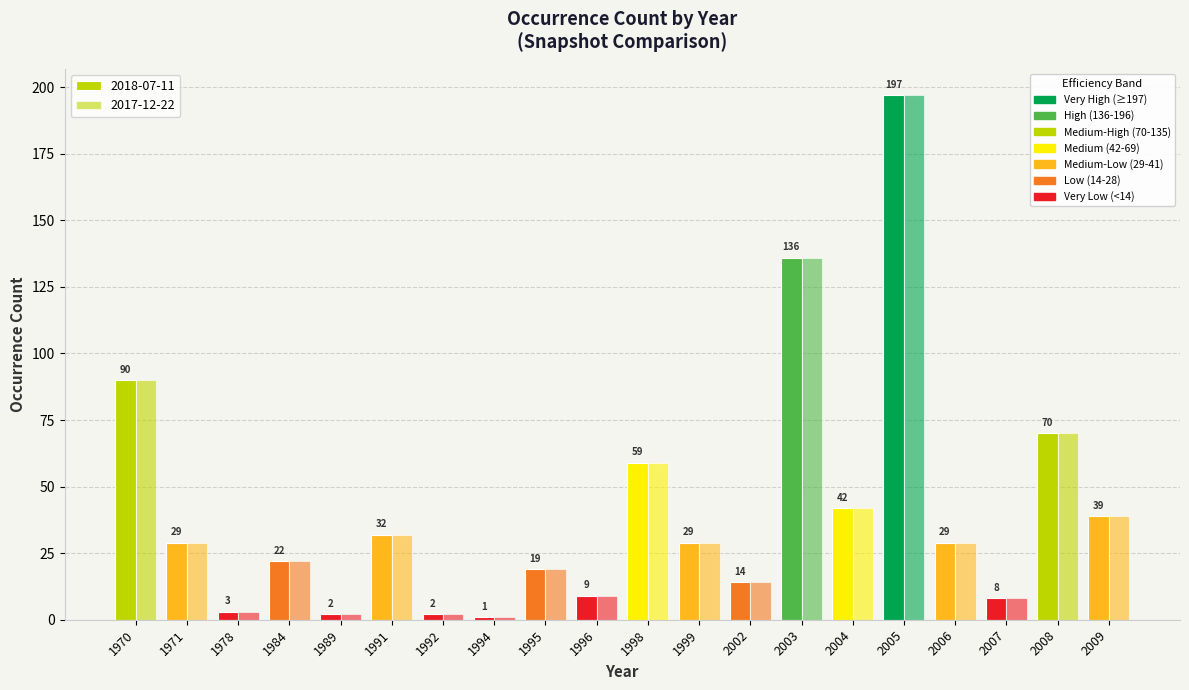

Reading left to right, extract all data points from this chart.

2018-07-11: 90	29	3	22	2	32	2	1	19	9	59	29	14	136	42	197	29	8	70	39
2017-12-22: 90	29	3	22	2	32	2	1	19	9	59	29	14	136	42	197	29	8	70	39